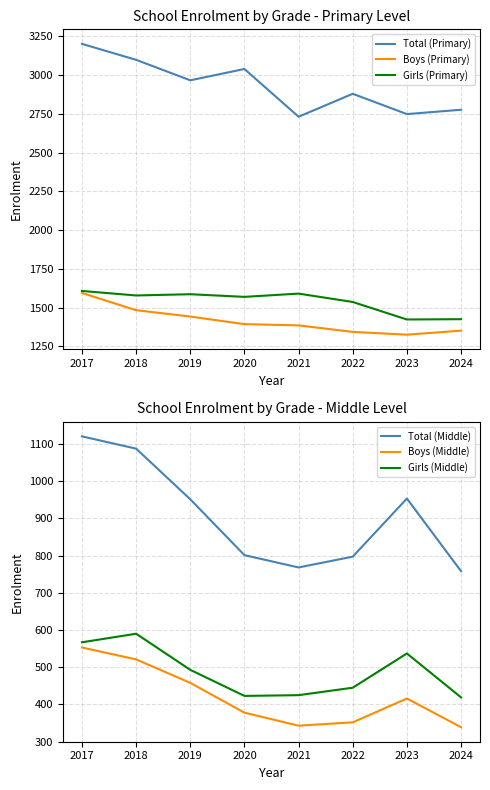

At 2024, list the series in order from largest to smallest.

Total (Primary), Girls (Primary), Boys (Primary), Total (Middle), Girls (Middle), Boys (Middle)